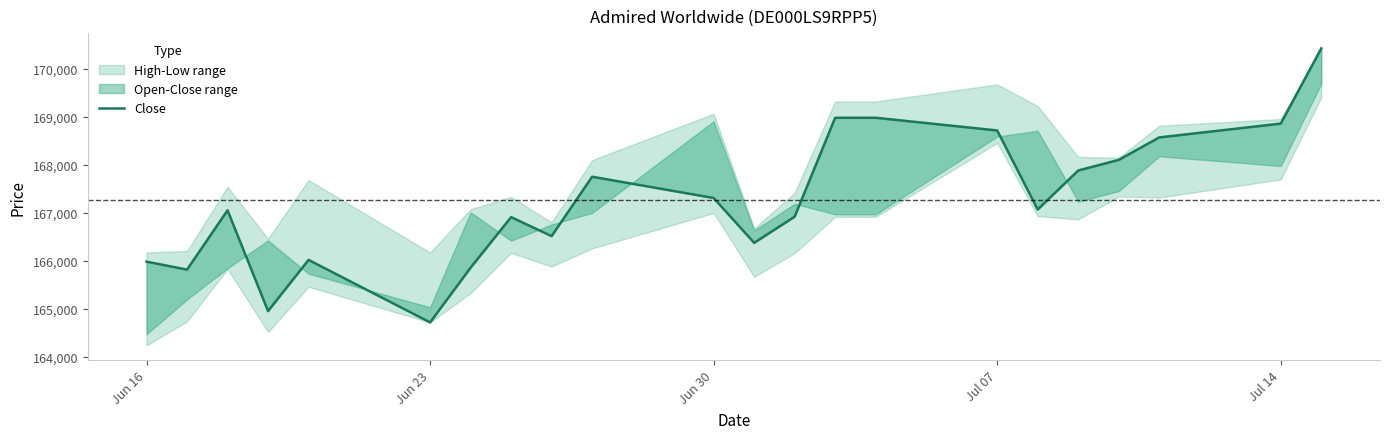

Does the chart display data point markers on the line(s)?

No